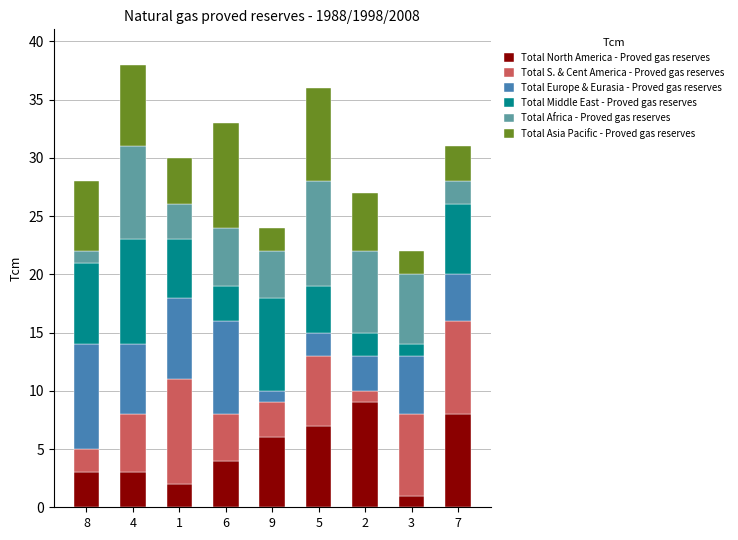

Which category has the lowest value in the Total North America - Proved gas reserves series?

3